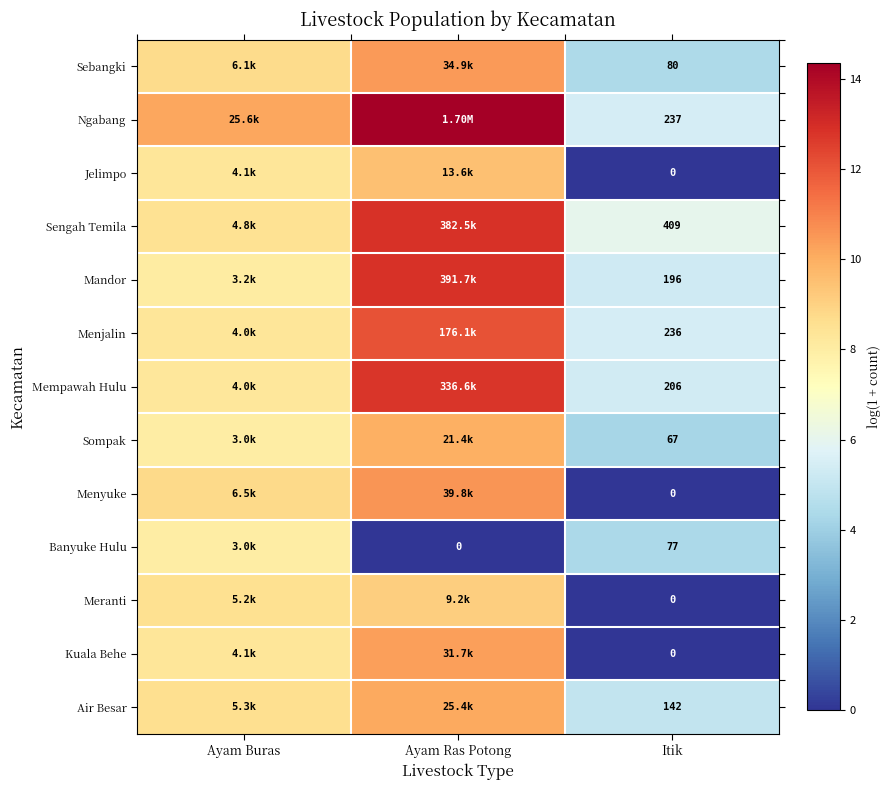

What is the difference between the maximum and second lowest values in the Meranti series?

0.6